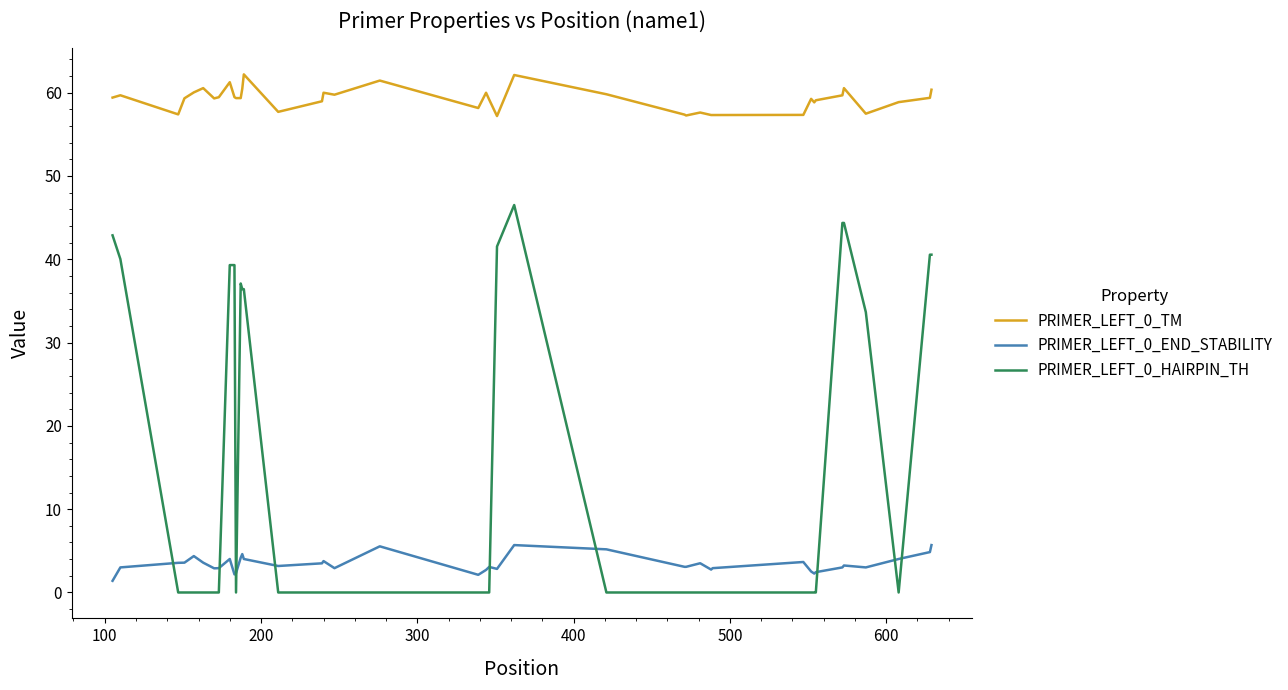

In PRIMER_LEFT_0_END_STABILITY, how many points are higher than both neighbors (excluding endpoints)?

10